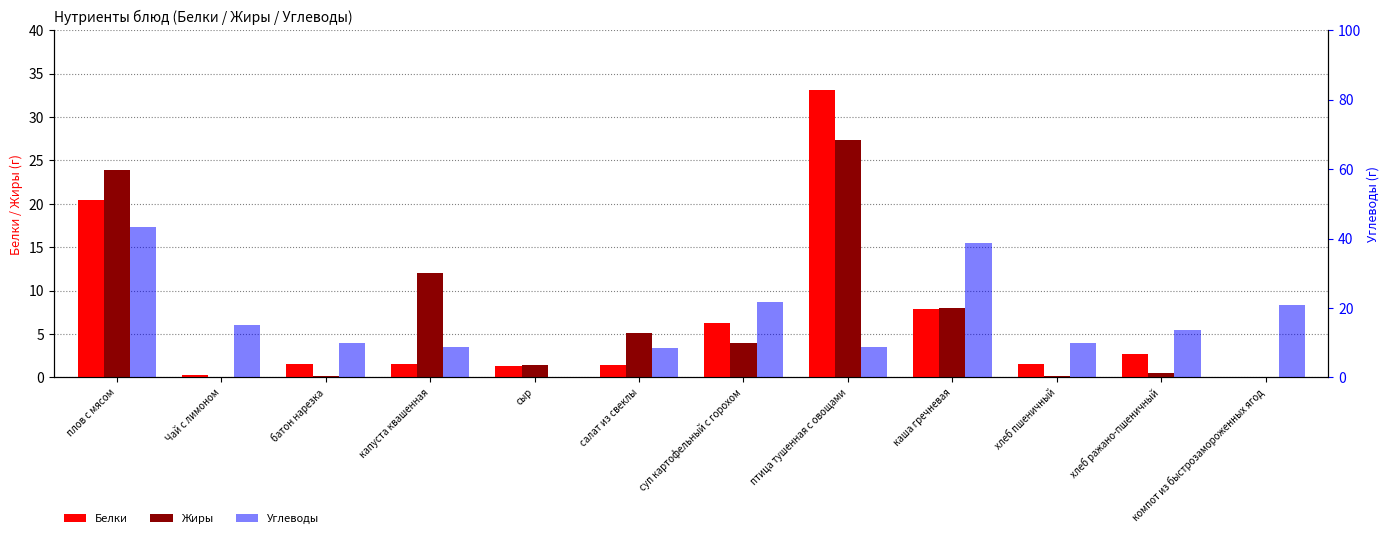

Reading left to right, transcribe all the data shown in this chart.

Белки: 20.5	0.3	1.5	1.6	1.3	1.4	6.2	33.1	7.9	1.5	2.6	0.1
Жиры: 23.9	0.1	0.2	12.0	1.4	5.1	4.0	27.3	8.0	0.2	0.5	0.0
Углеводы: 43.3	15.2	9.8	8.8	0.0	8.6	21.7	8.8	38.8	9.8	13.7	20.7